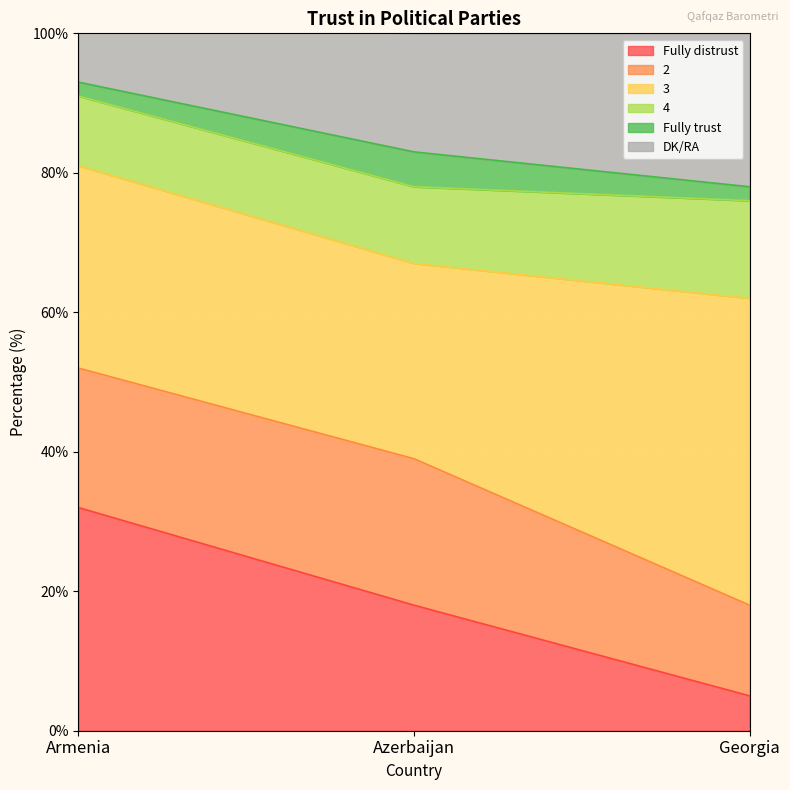

Is the value of Fully distrust at Georgia greater than the value of 4 at Georgia?

No